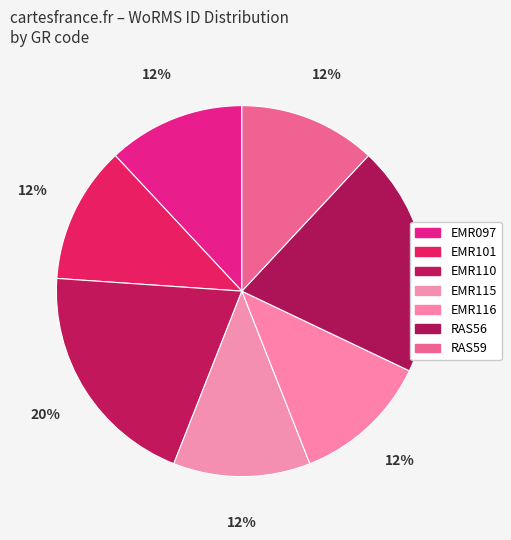

What is the largest slice in the pie chart?

EMR110